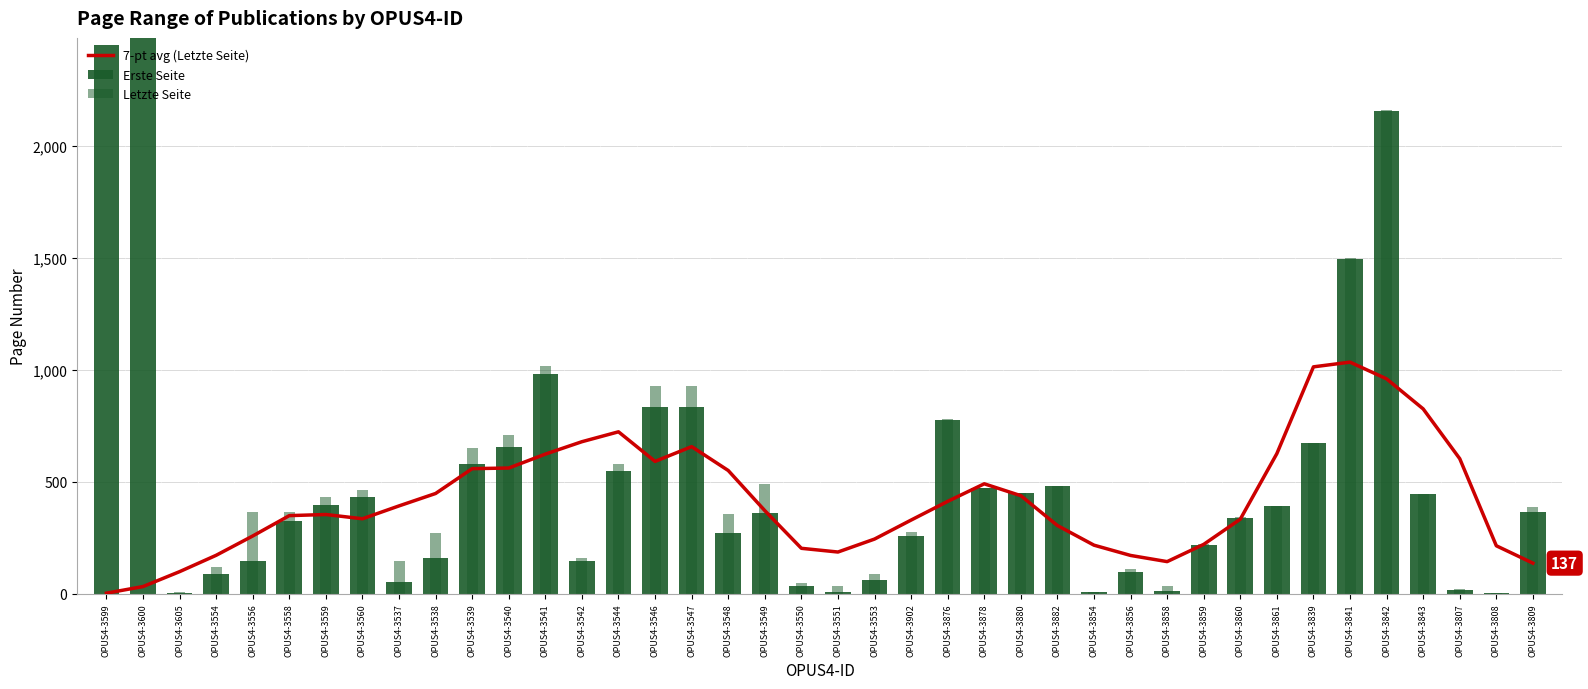

Between OPUS4-3550 and OPUS4-3841, which series saw the biggest shift?

Erste Seite